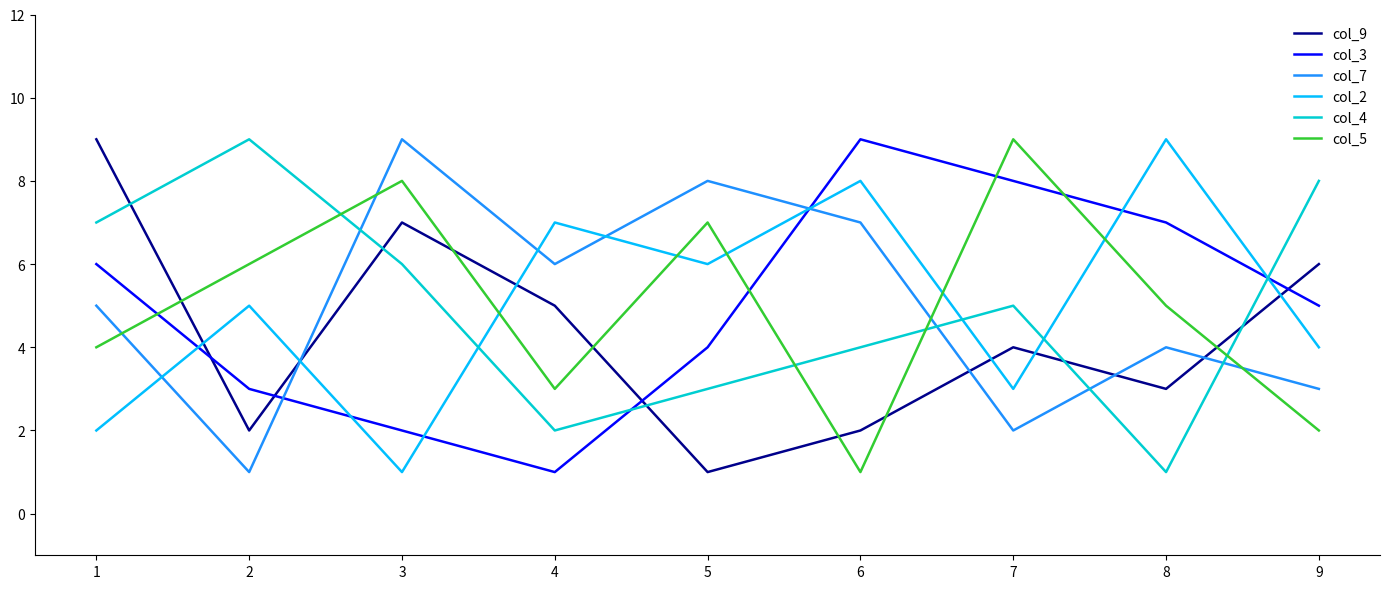

The value of col_2 at 8 is 16. True or false?

False